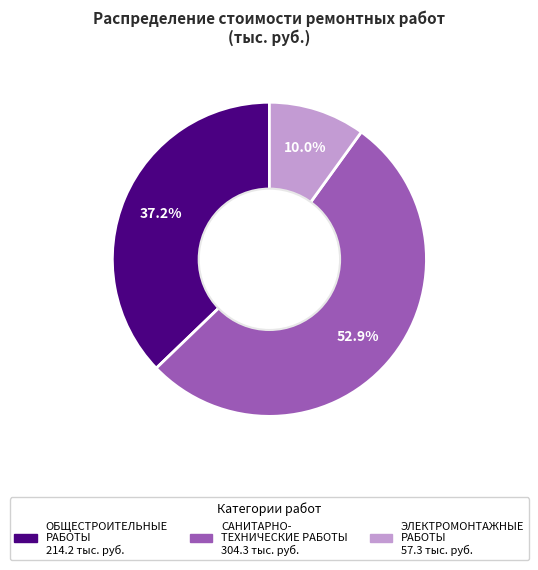

Does any single category account for the majority?

Yes